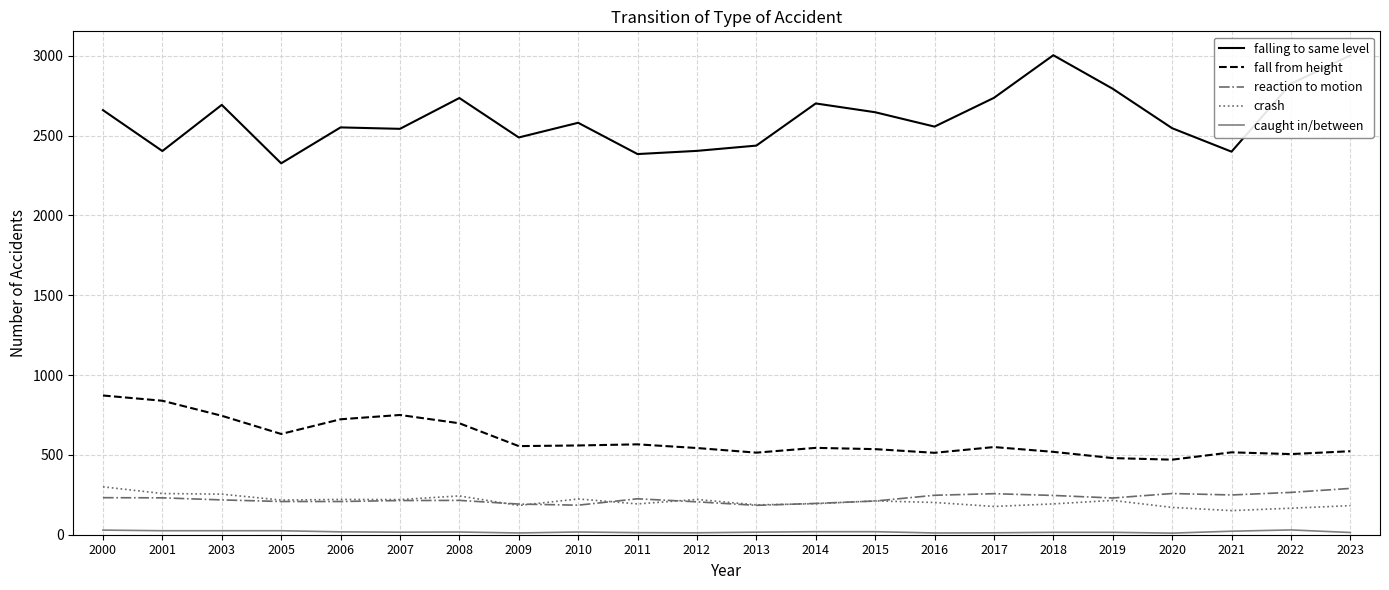

Does the chart display data point markers on the line(s)?

No